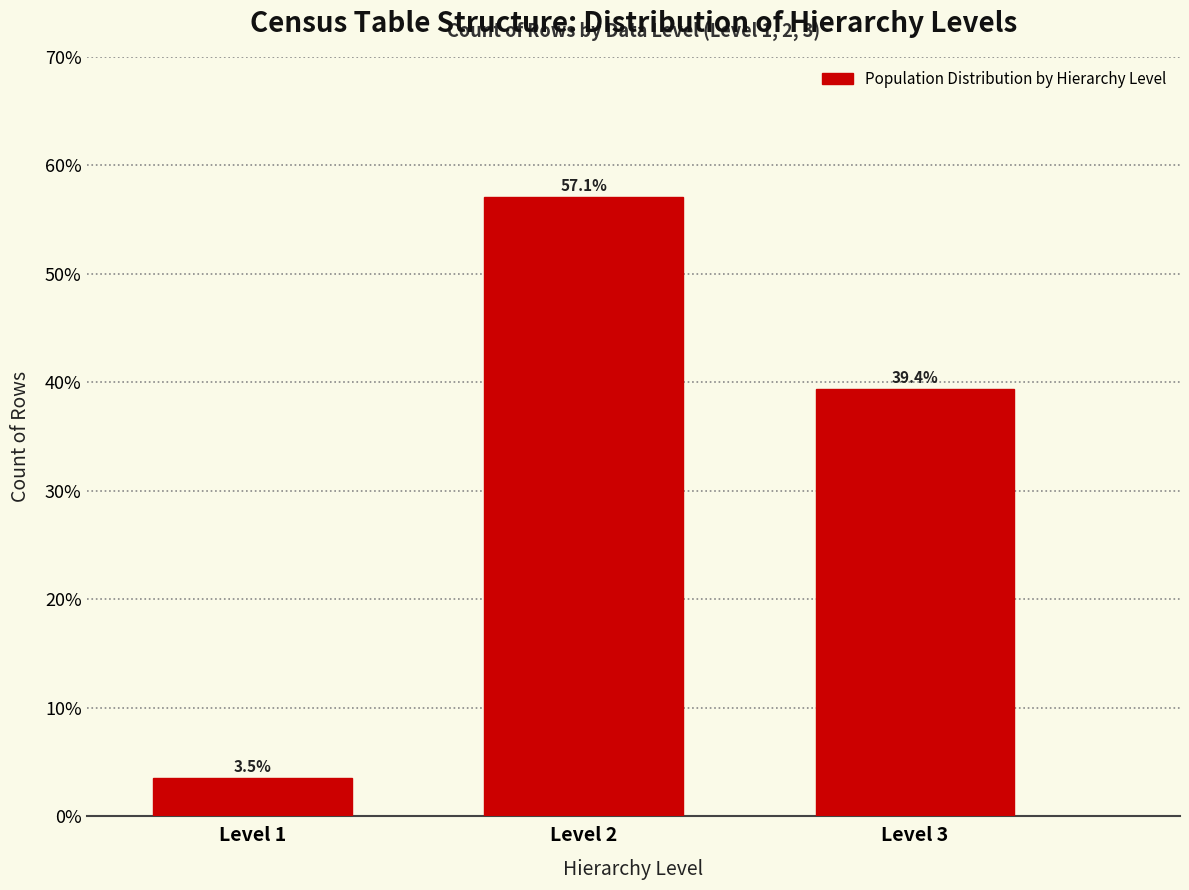

Which range on the x-axis has the tallest bar?

1.5 to 2.5